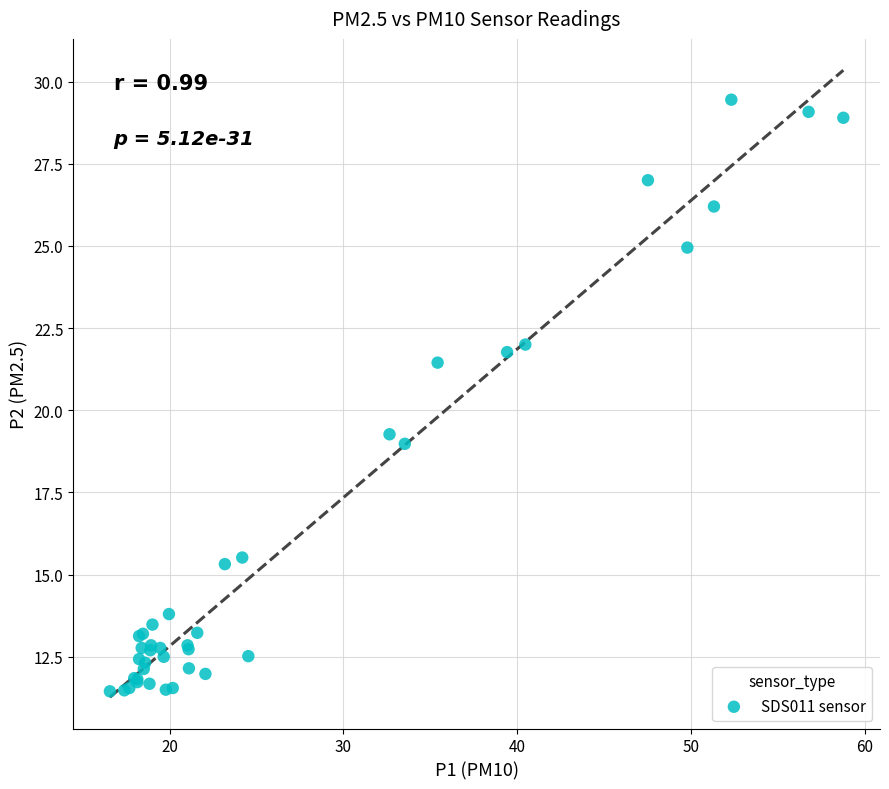

What Y value in the scatter plot is closest to 20?

19.3